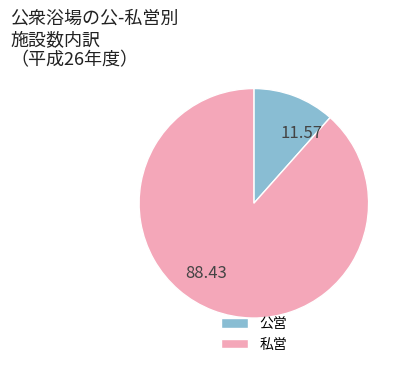

Approximately how many times larger is the value at 私営 compared to 公営?

7.6